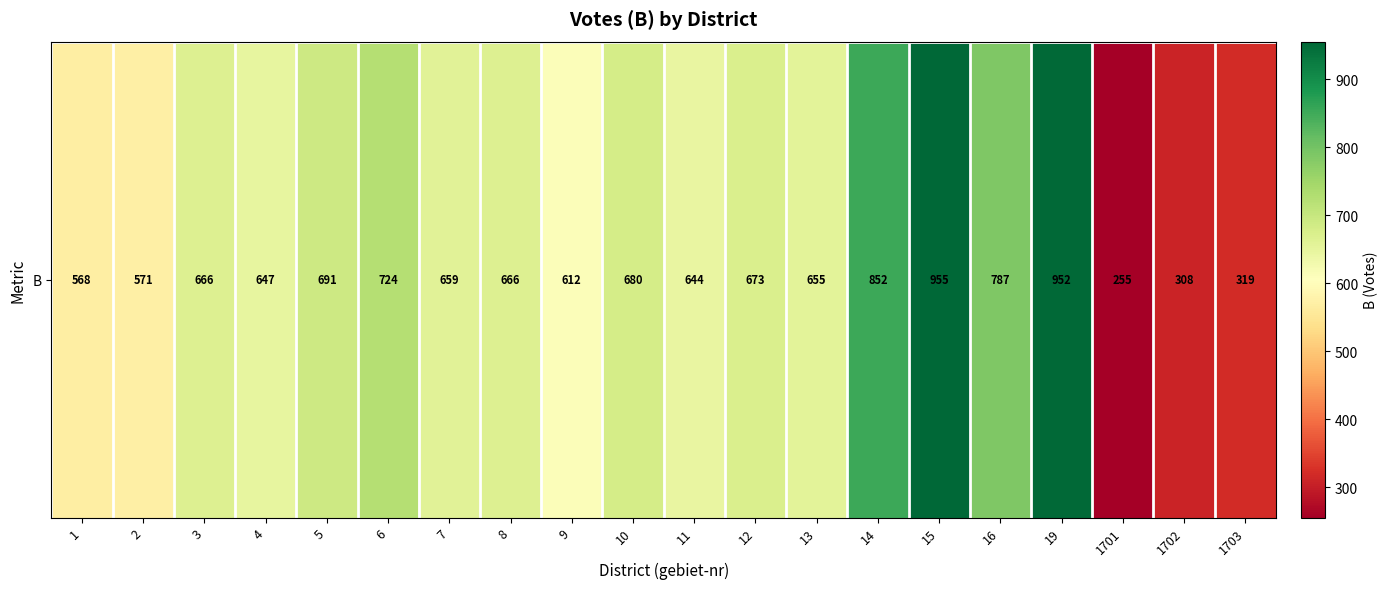

Which category has the lowest value across all series?

1701